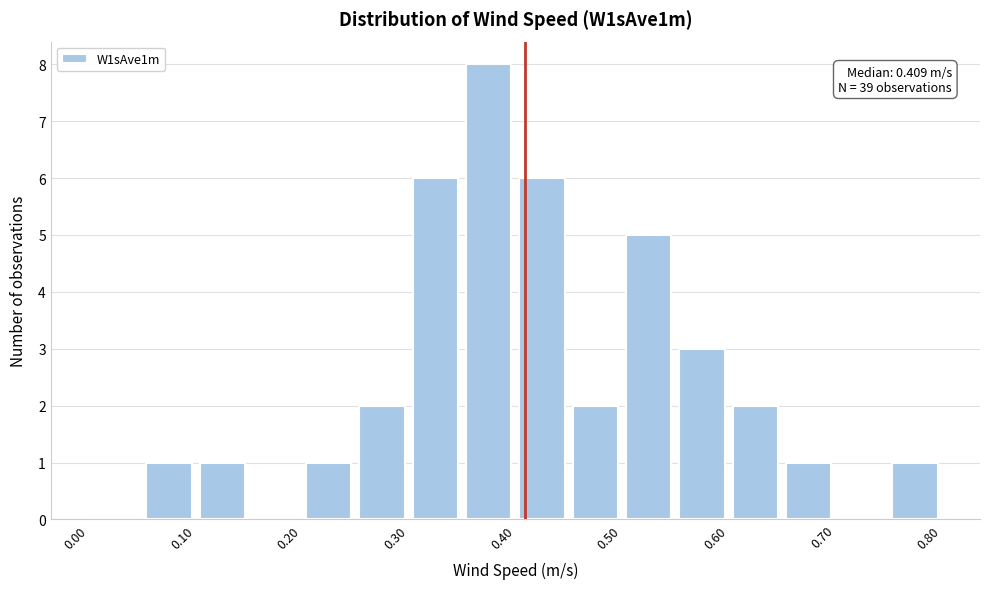

Which range on the x-axis has the tallest bar?

0.35 to 0.40